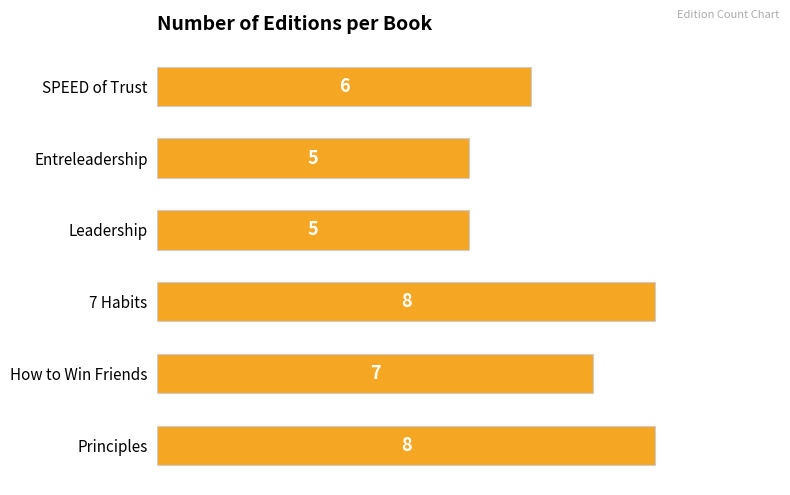

How many values are between 5 and 8?

6